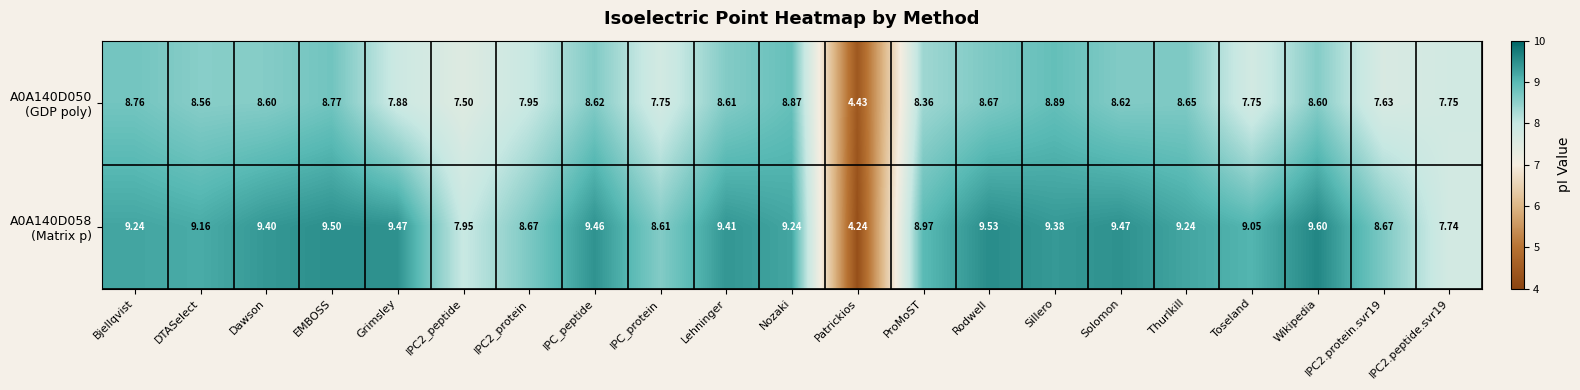

Which category has the highest value across all series?

Wikipedia